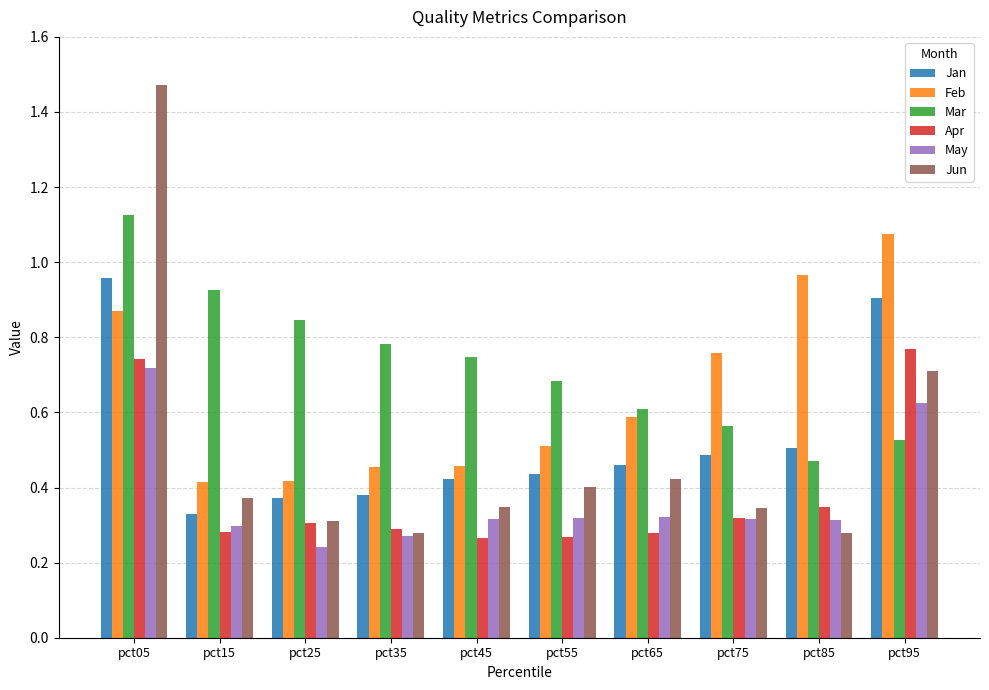

At how many categories does at least one series exceed 0?

10